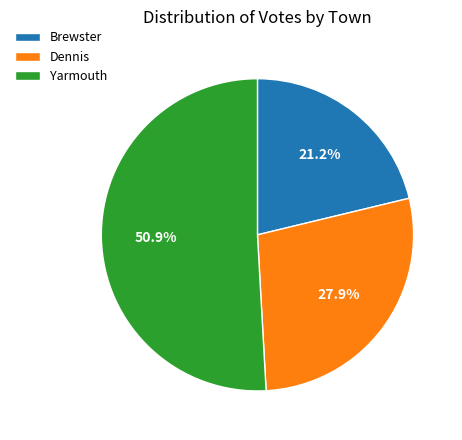

How many segments does this pie chart have?

3